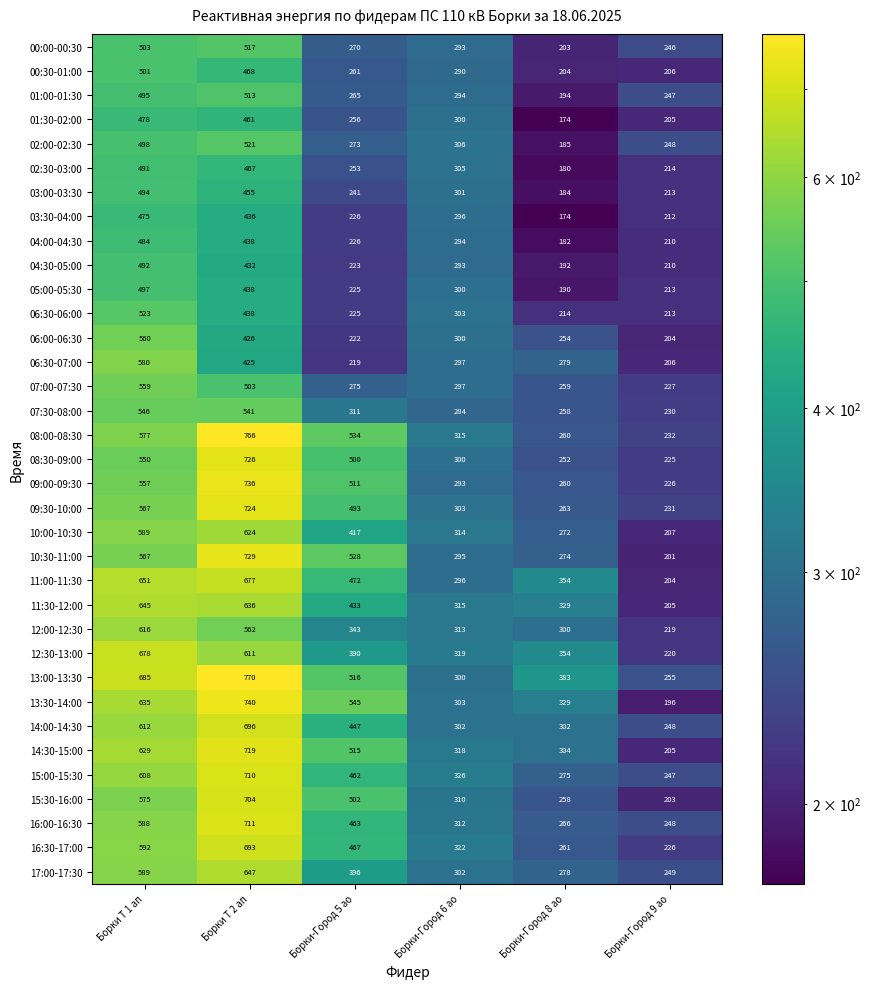

Which category has the highest value across all series?

Борки Т 2 ап